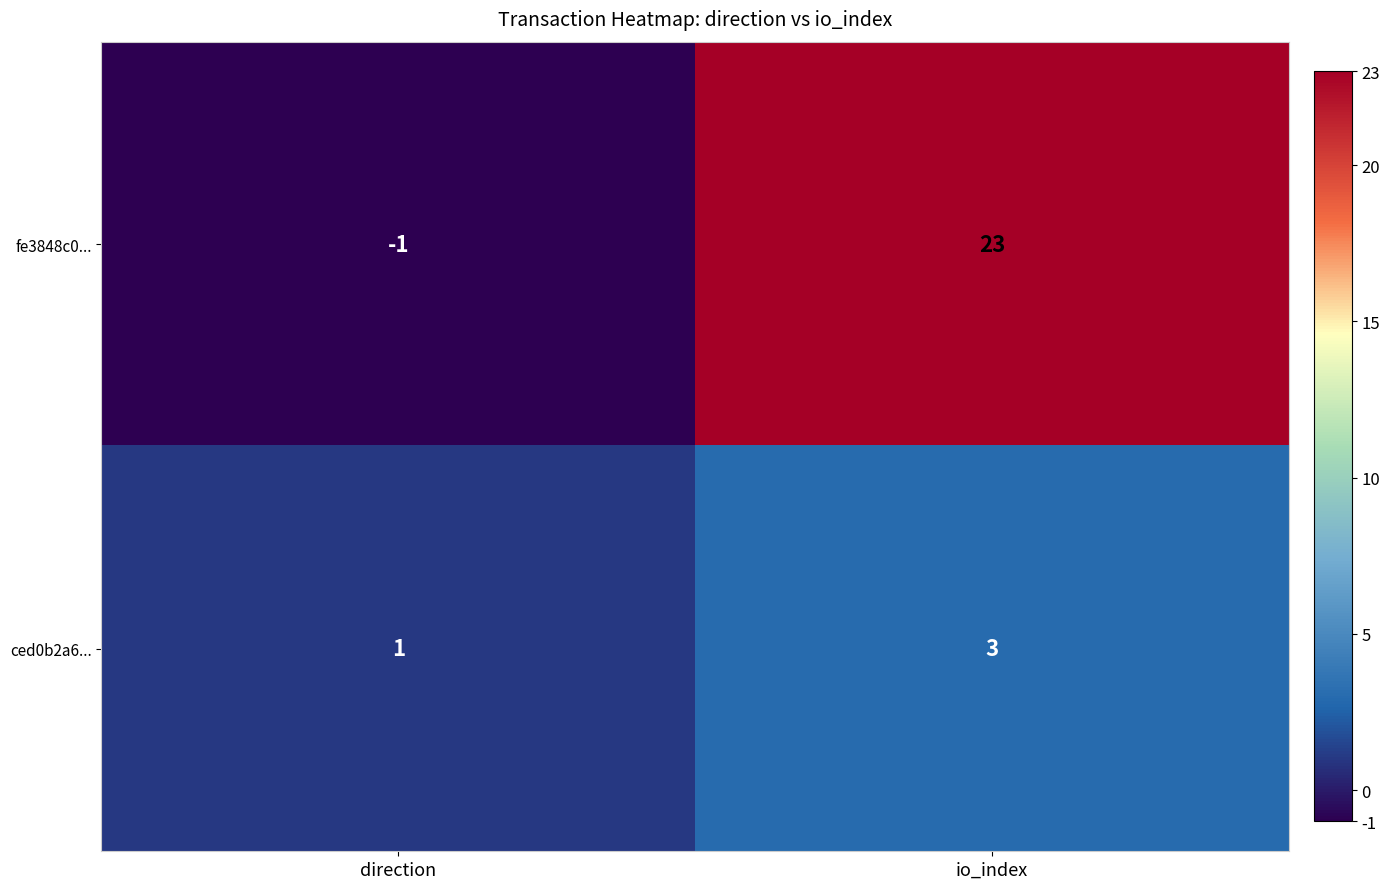

Is it true that ced0b2a6... equals 5 at io_index?

False